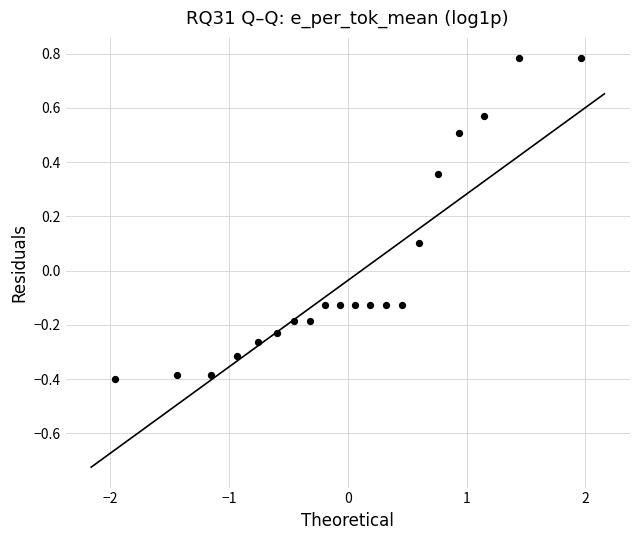

What is the range of Y values (max minus min)?

1.2